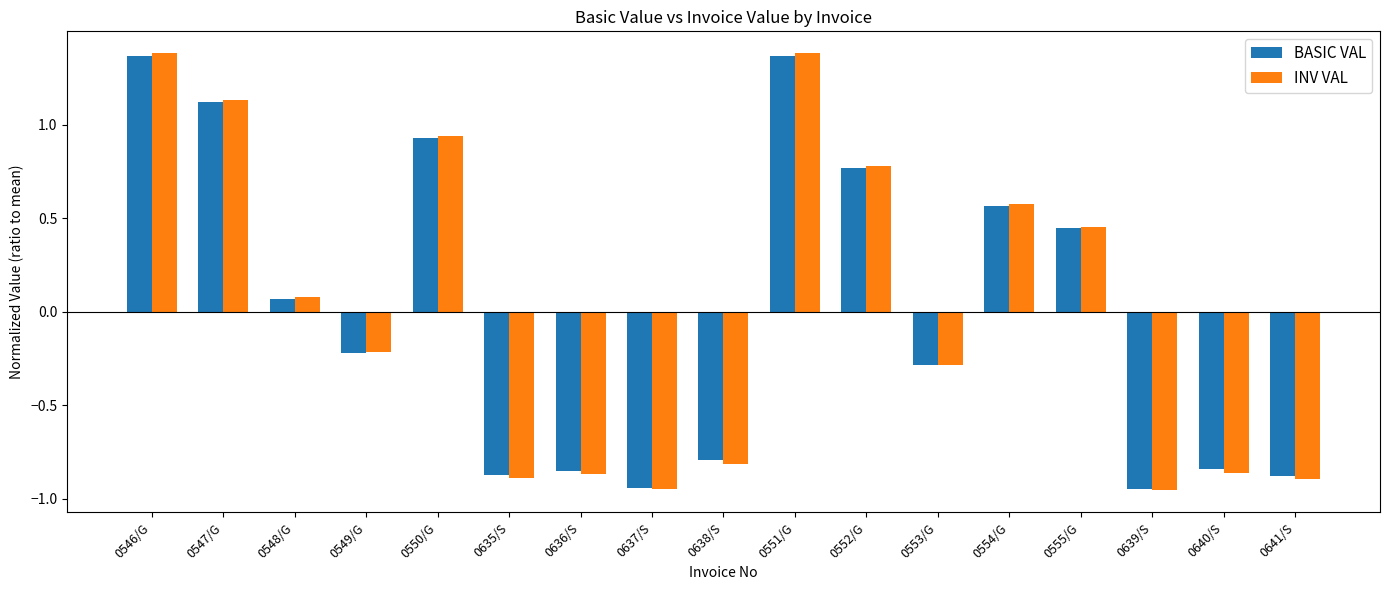

What is the sum of the INV VAL values at 0636/S and 0640/S?

-1.7